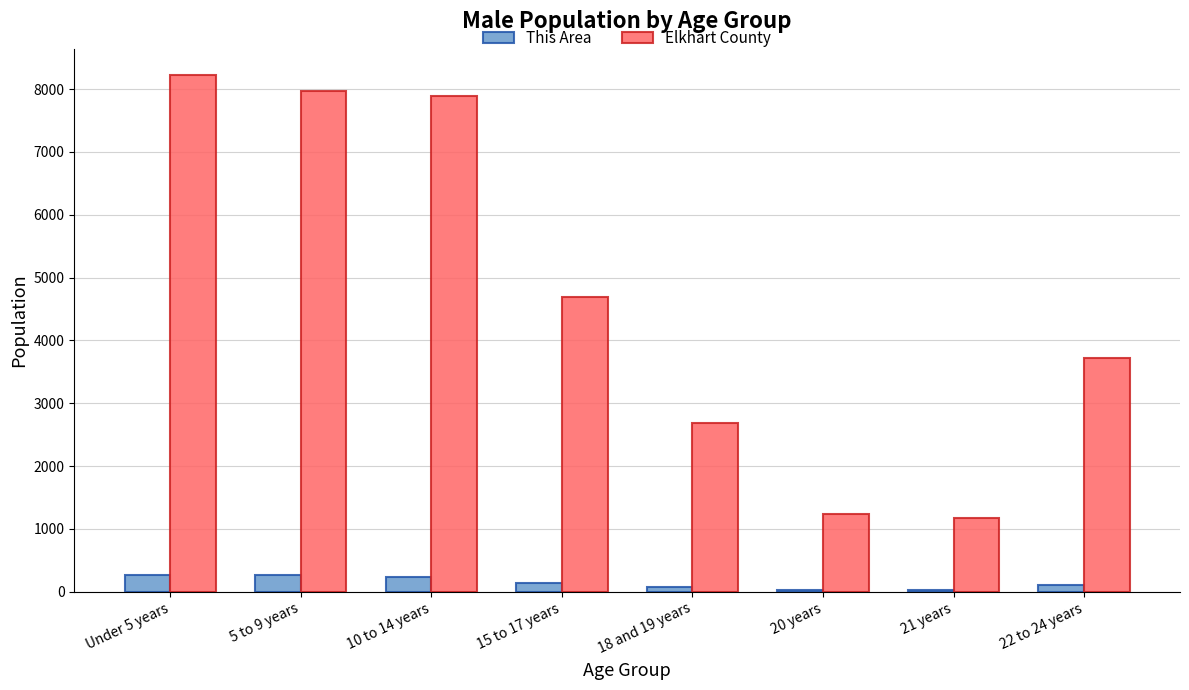

What is the maximum value shown in the chart?

8229